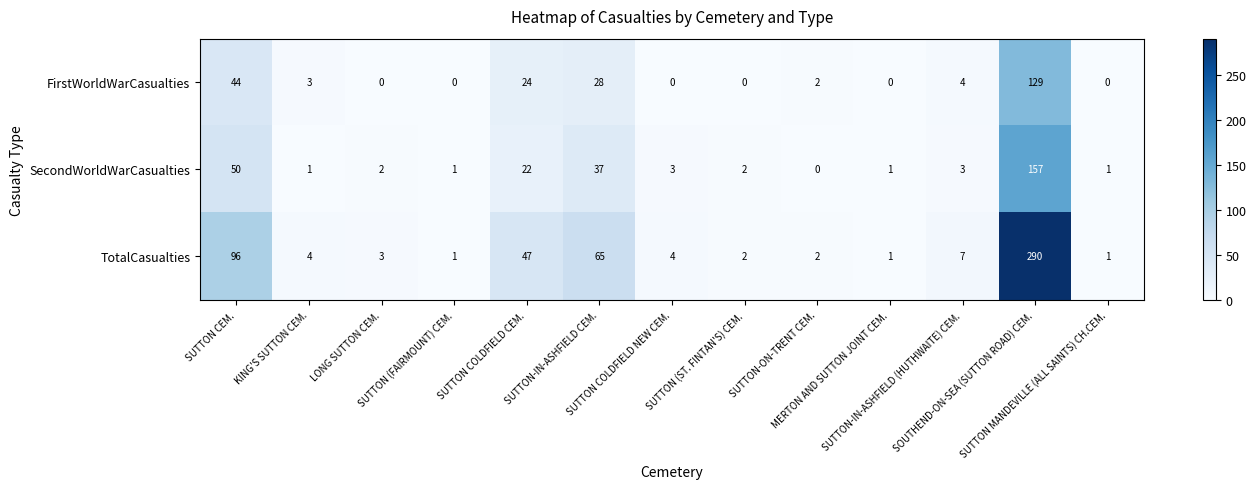

Which series has the largest total across all categories?

TotalCasualties